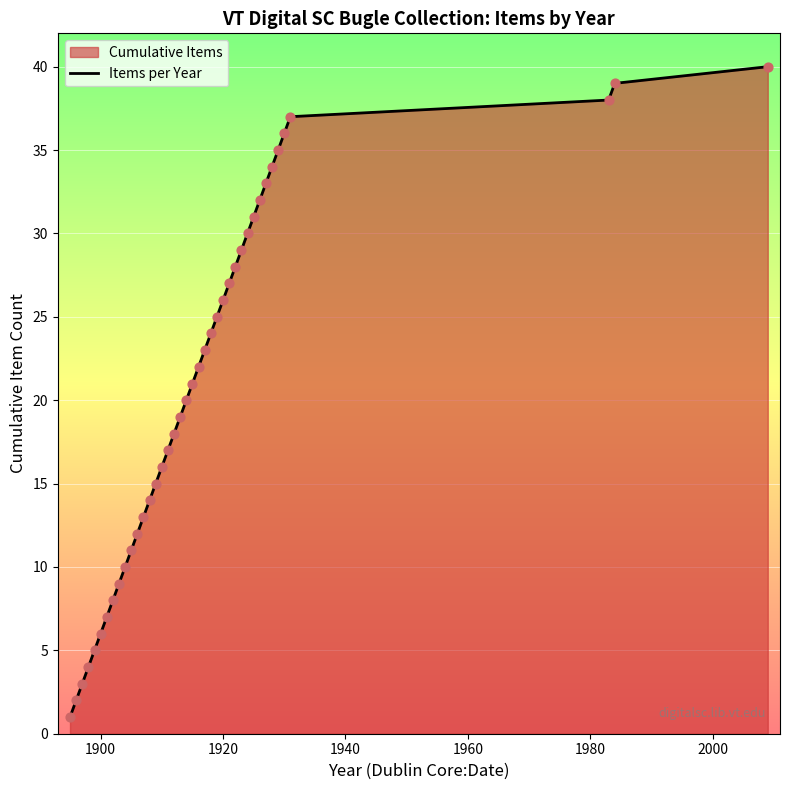

What is the difference between the maximum and minimum values?

39